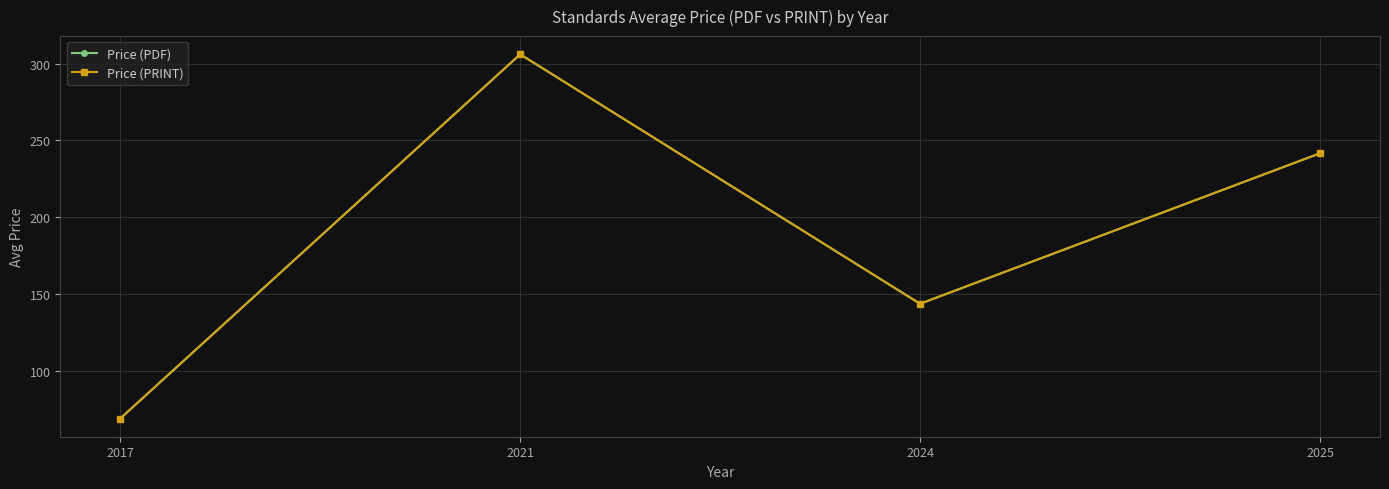

What is the difference between the second highest and second lowest values in the Price (PDF) series?

97.9